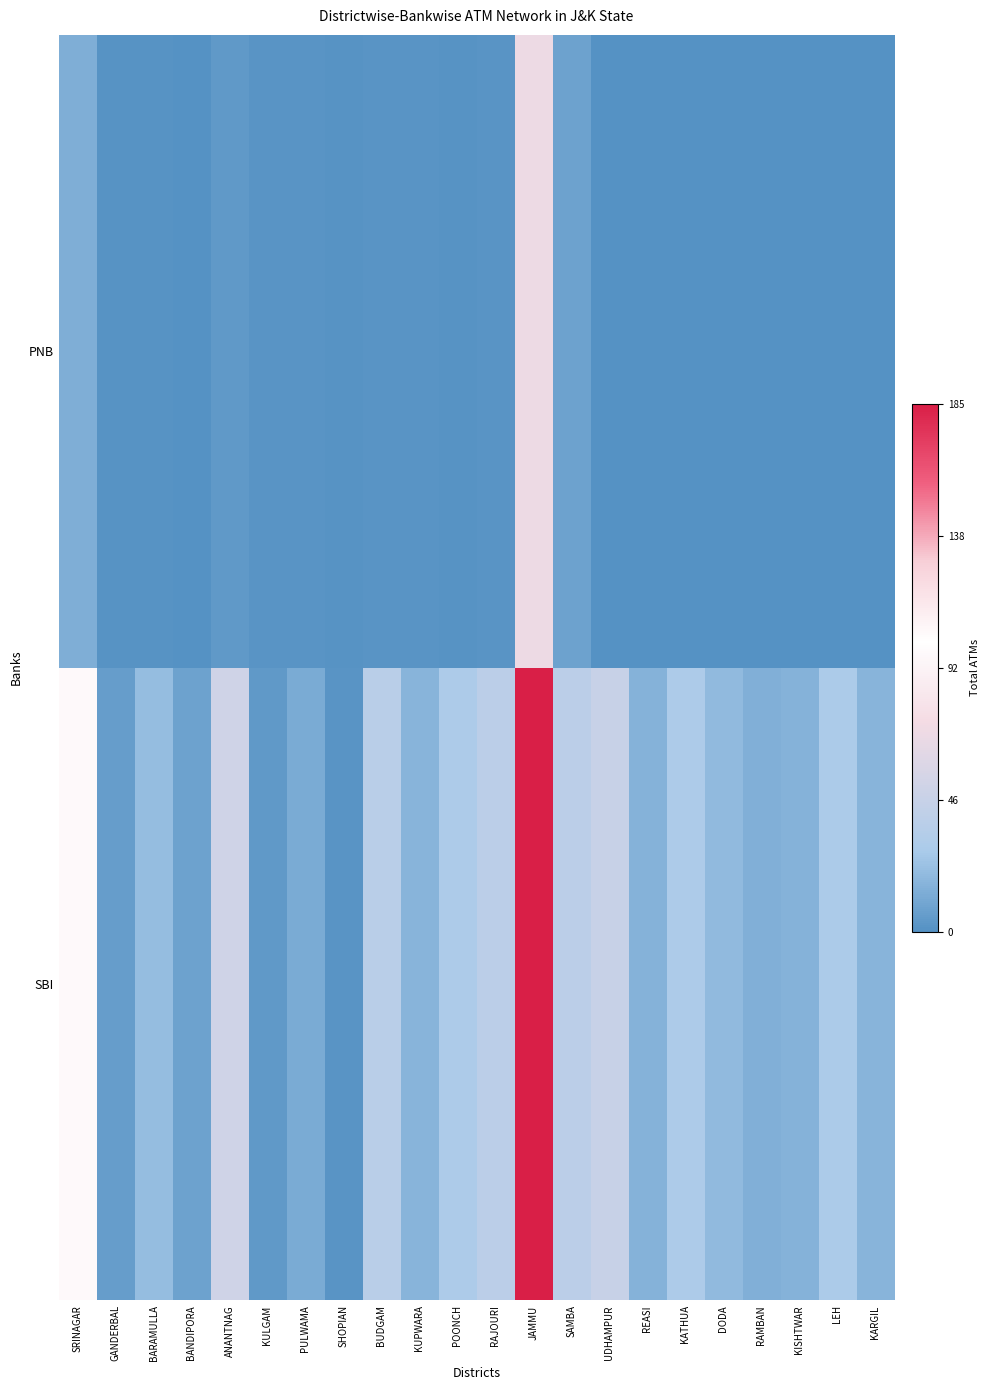

Count the number of data series in this chart.

2